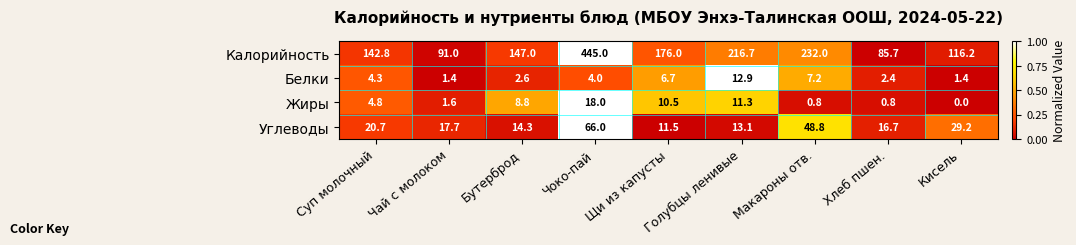

The value of Углеводы at Хлеб пшен. is 16.7. True or false?

True